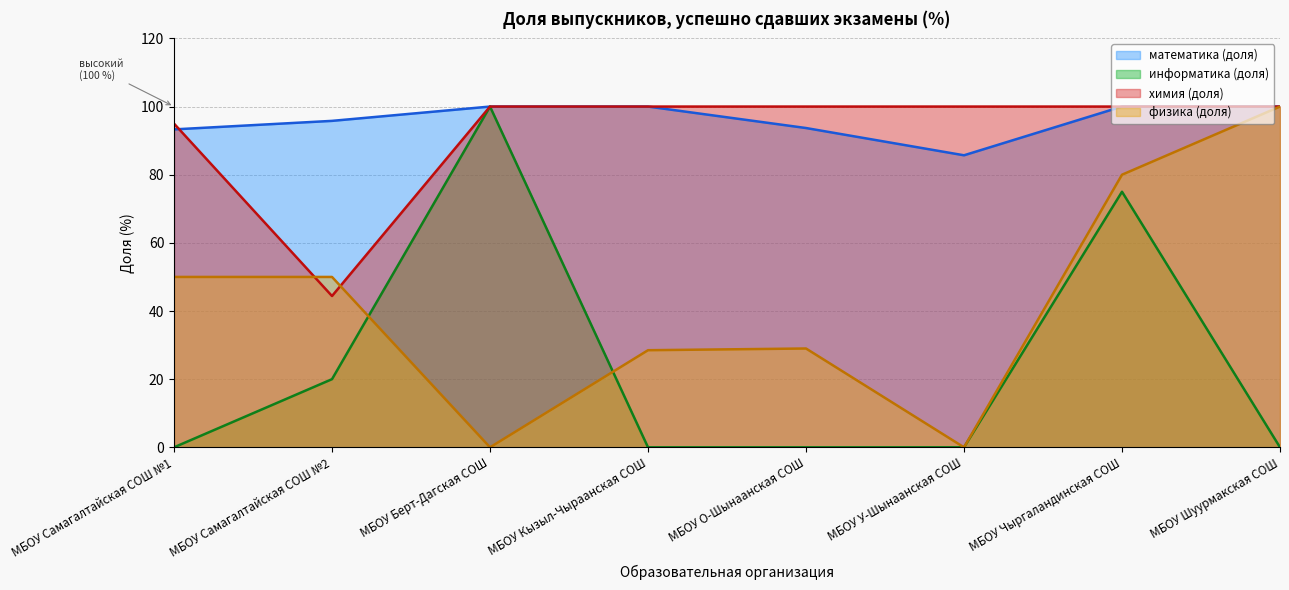

How many values in информатика (доля) are above zero?

3